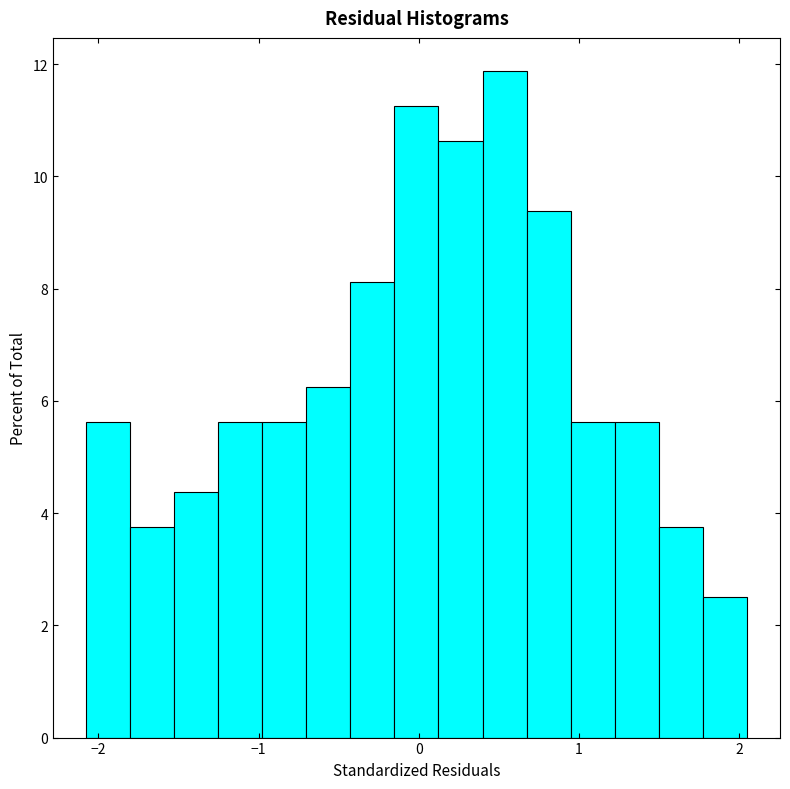

Around what value on the x-axis is the tallest bar? Give the approximate position of its centre, as read against the axis.

0.5